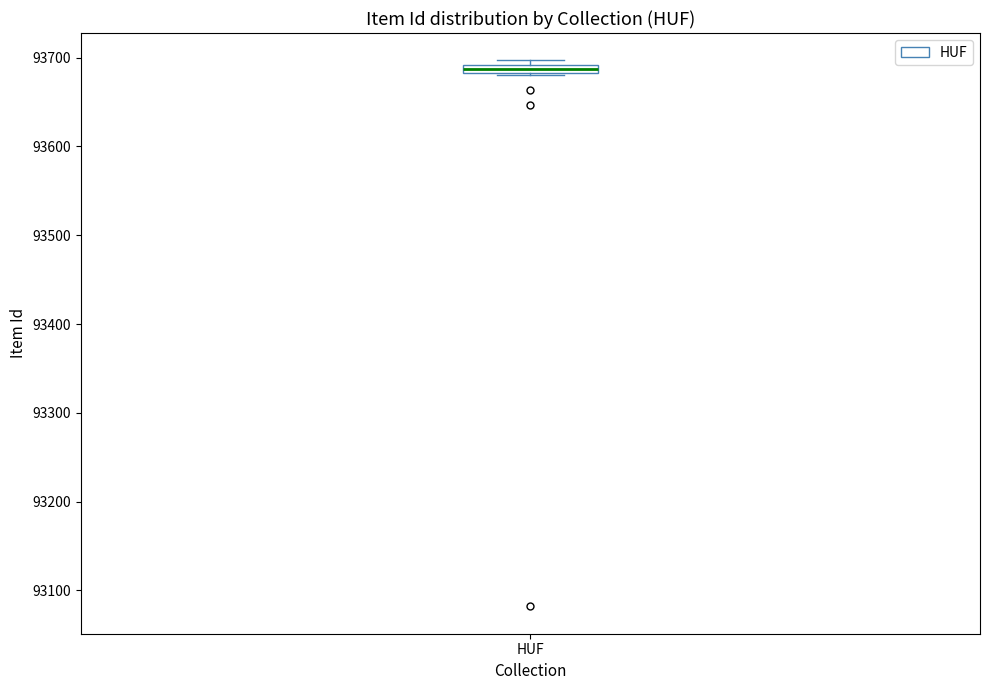

Where is the lower edge of the box for HUF on the y-axis? The values are not printed on the chart, so give them approximately, as read against the axis.

93680